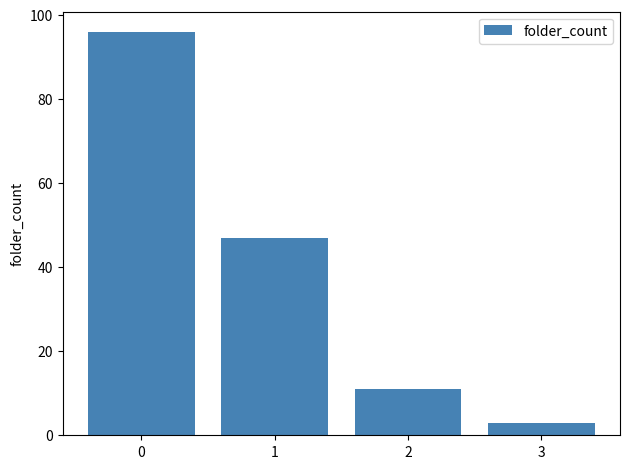

Where is the data nearest to the value 49?

1